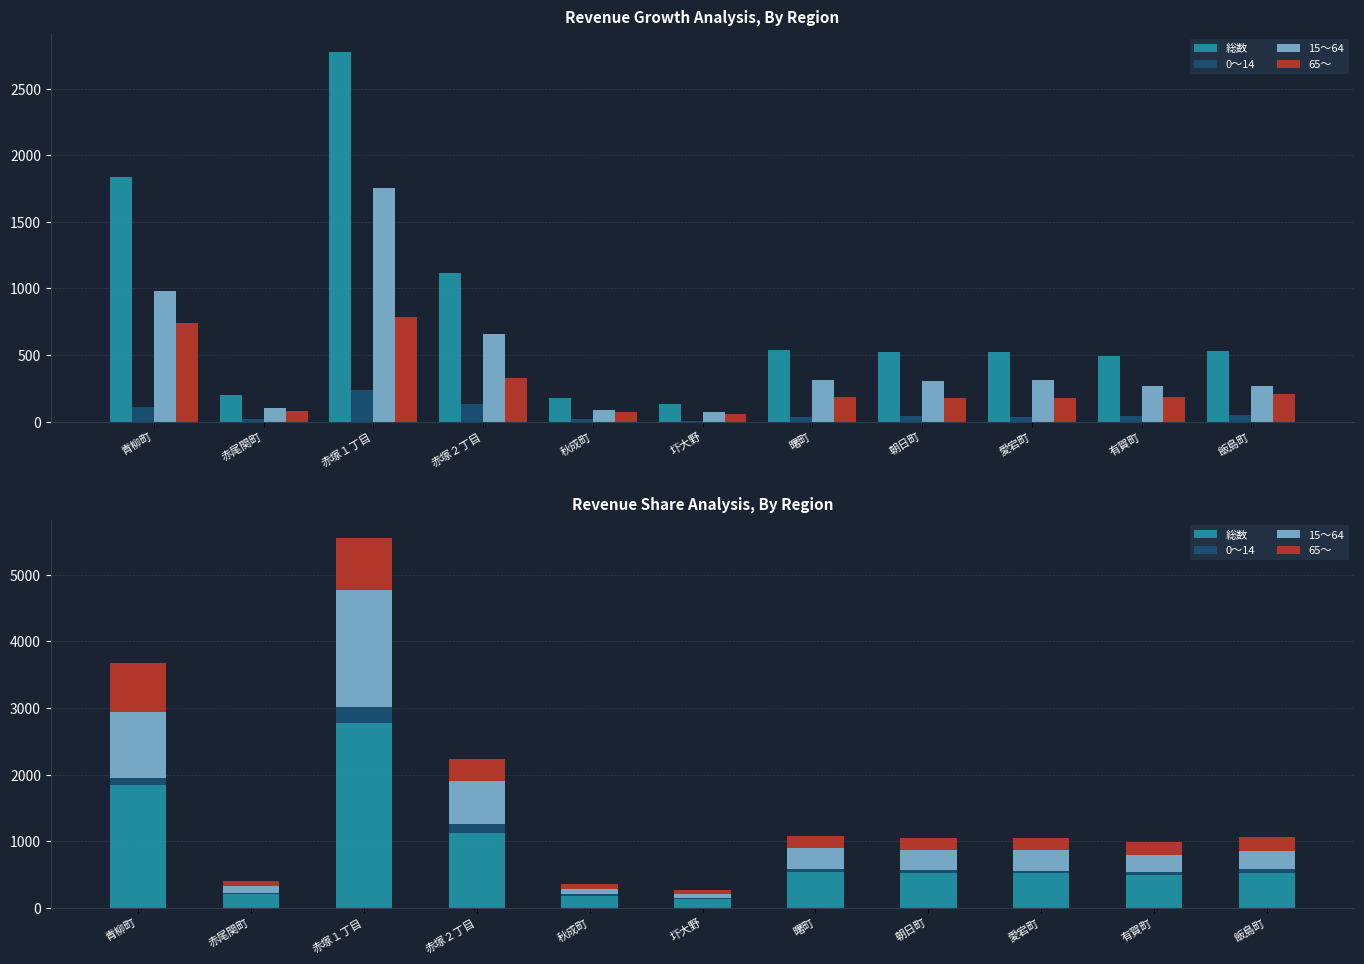

Rank the categories by 65～ value from lowest to highest.

圷大野, 秋成町, 赤尾関町, 朝日町, 愛宕町, 有賀町, 曙町, 飯島町, 赤塚２丁目, 青柳町, 赤塚１丁目